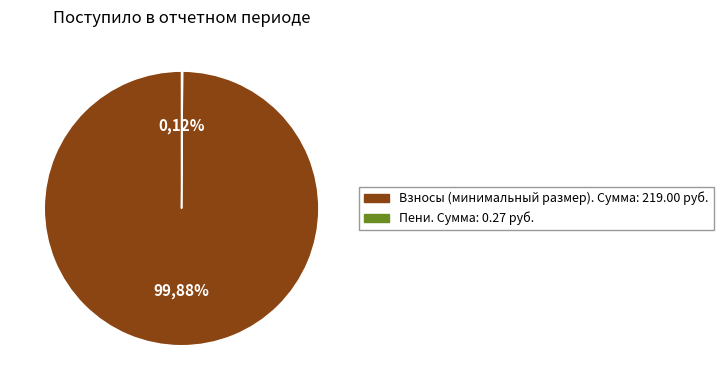

What is the change in value from За счет минимального взноса to Пеней?

-218.7